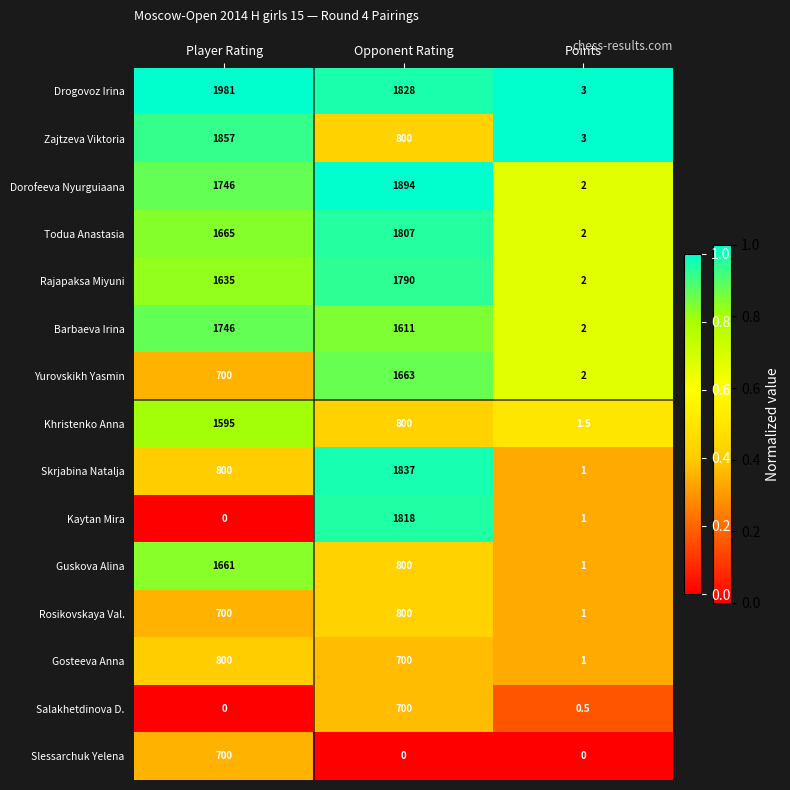

How many categories are shown in the chart?

3